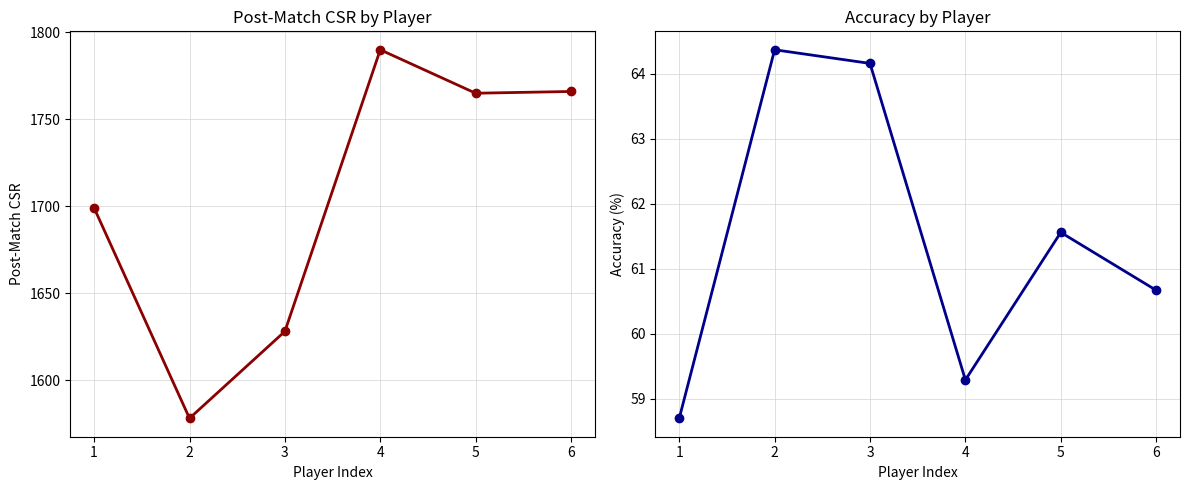

In PostCsr, how many points are lower than both neighbors (excluding endpoints)?

2